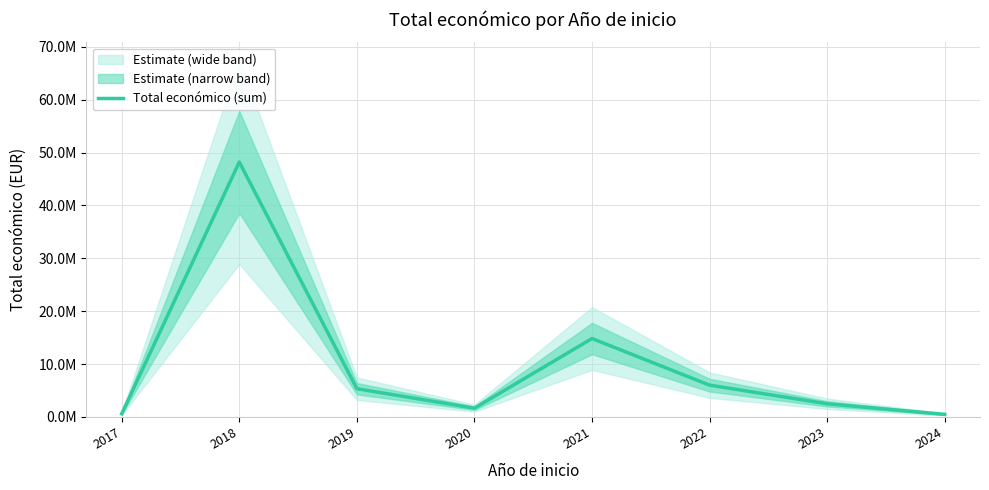

What is the average value?

9950763